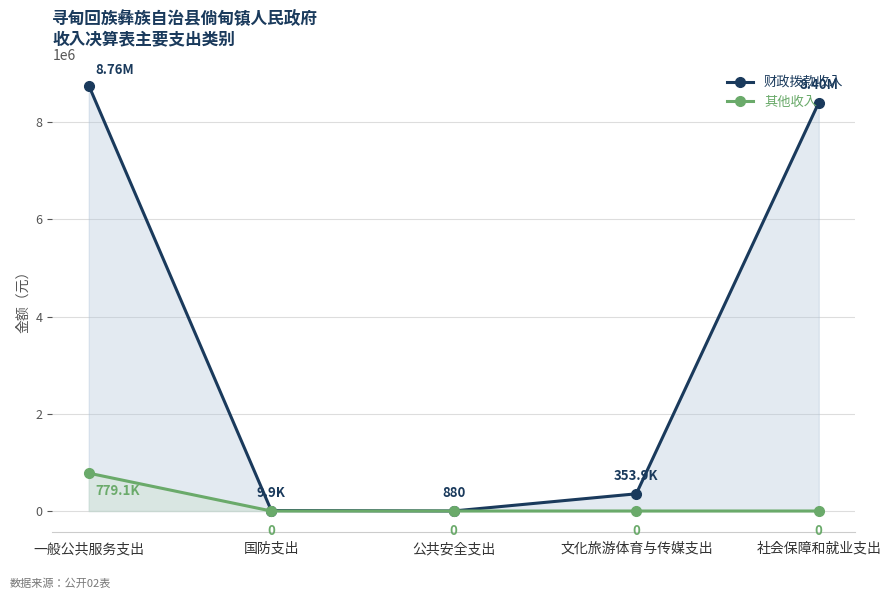

What is the average value of the 财政拨款收入 series?

3504699.5